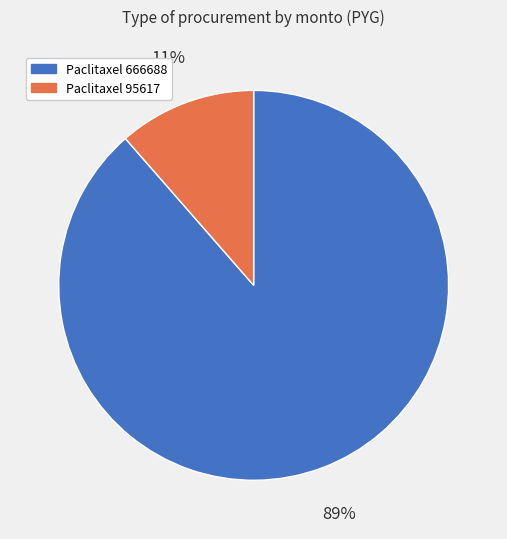

Is there a majority slice in this chart?

Yes